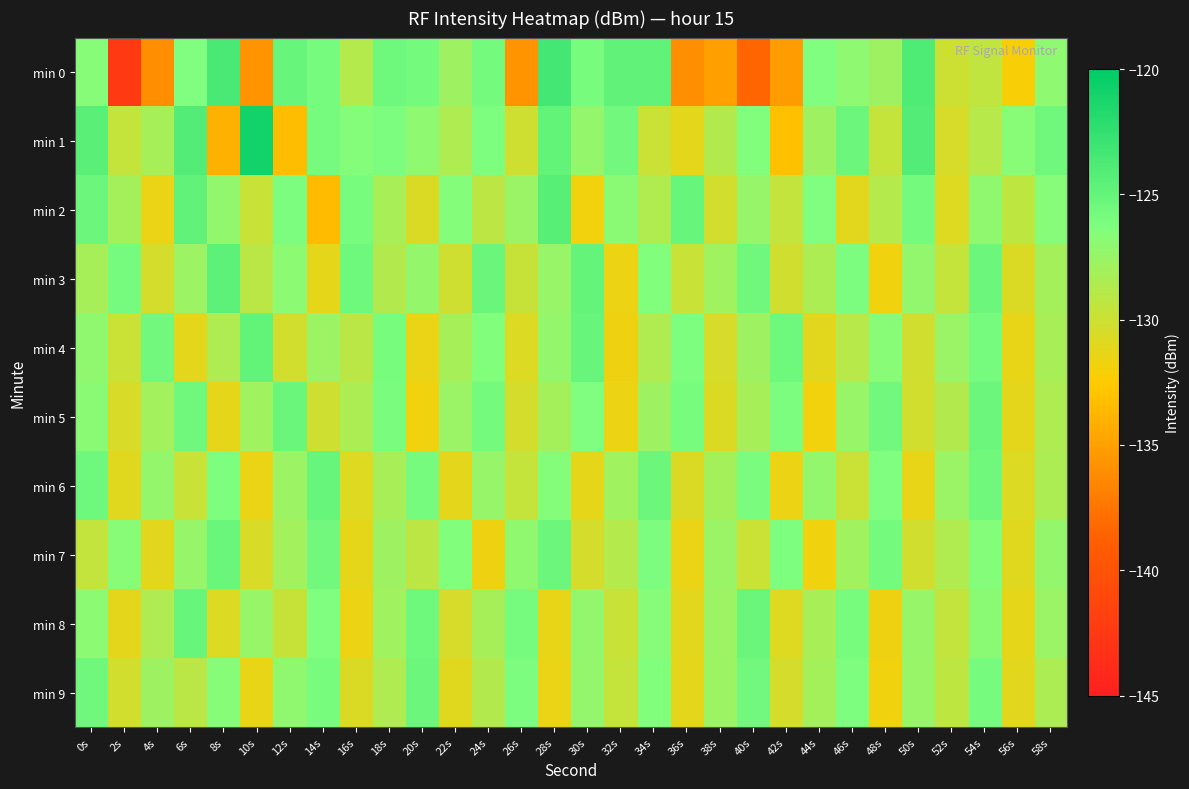

Which series has the largest range (max minus min)?

min 0